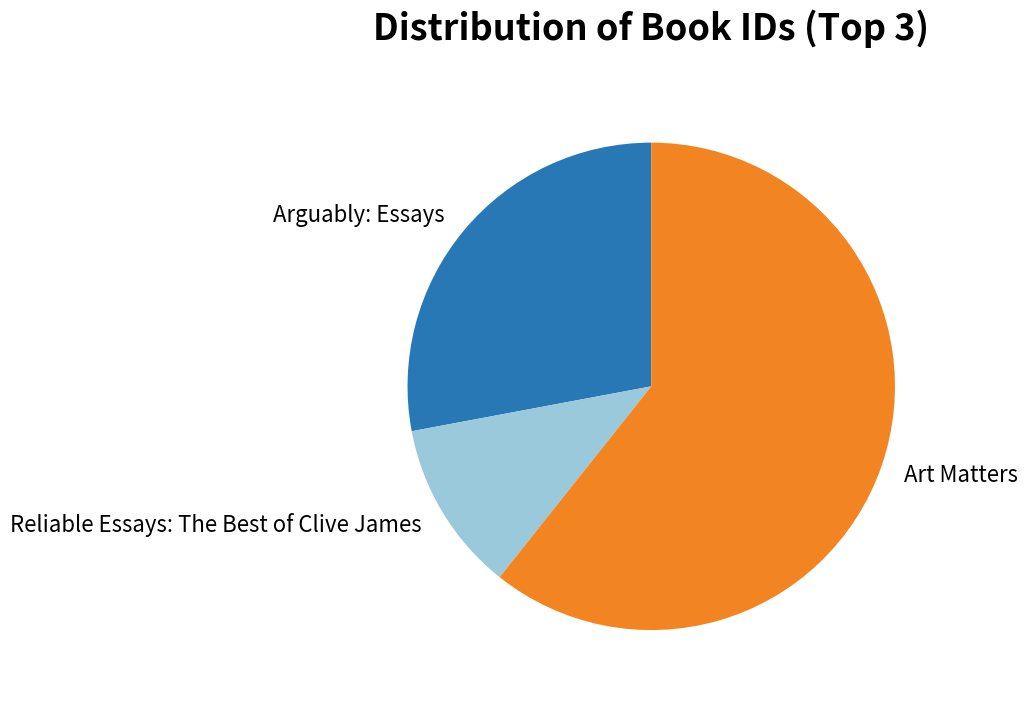

Count the number of slices in the pie.

3